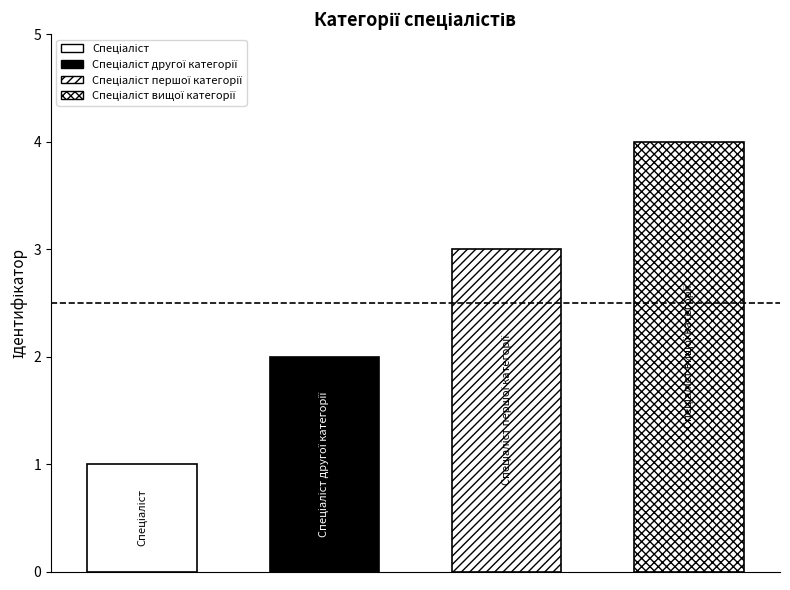

What is the label of the 3rd bar from the right?

Спеціаліст другої категорії